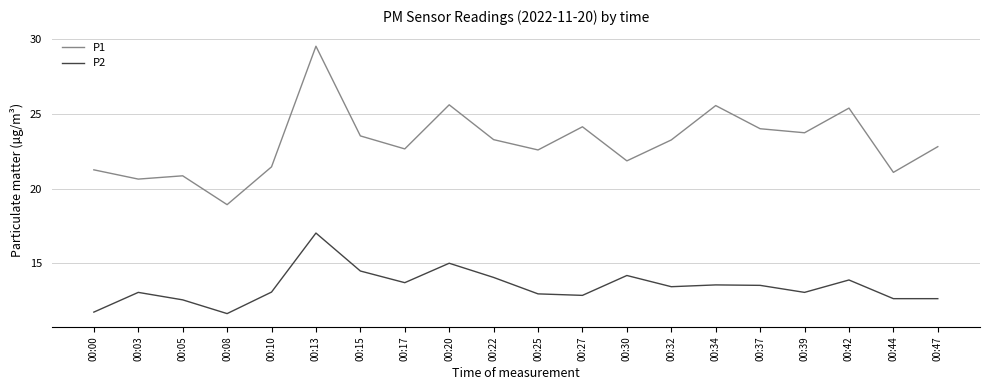

In P1, how many points are higher than both neighbors (excluding endpoints)?

6